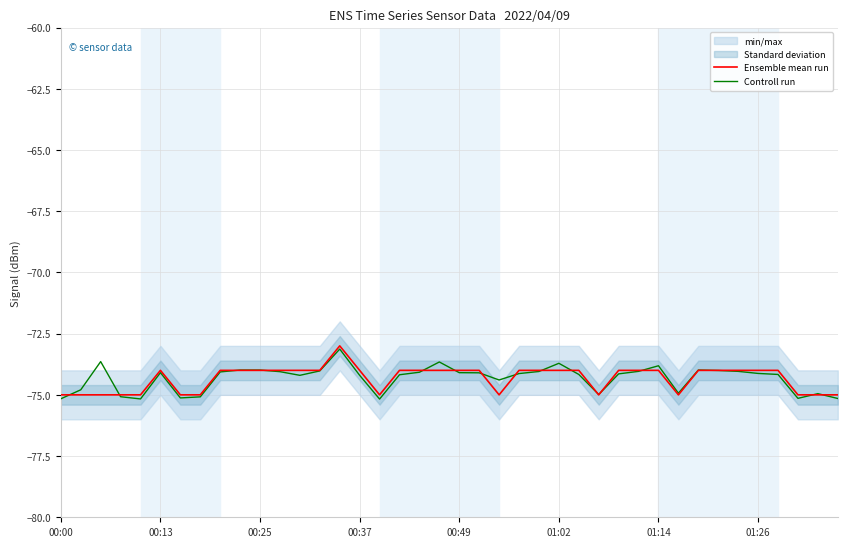

What is the minimum value for Controll run?

-75.2